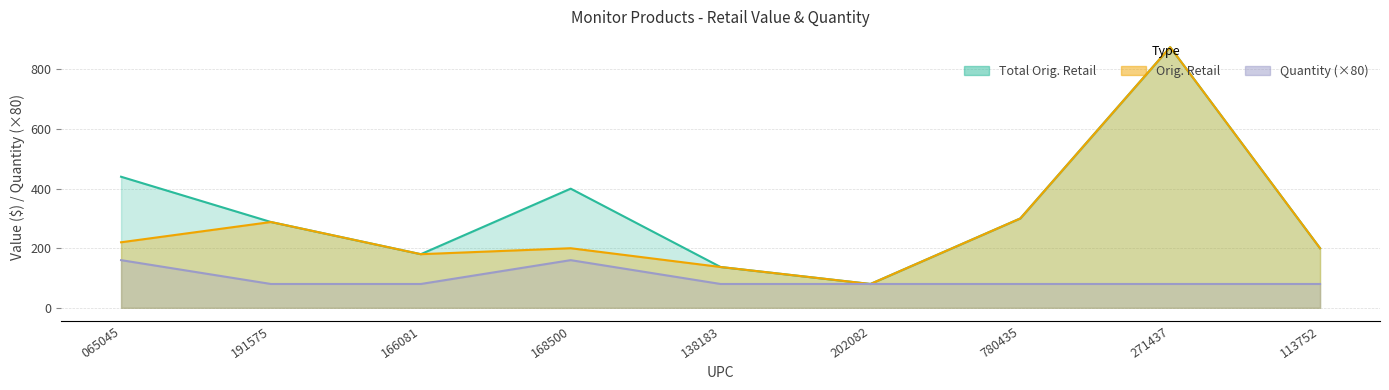

Is it true that Total Orig. Retail equals 137.0 at 138183?

True